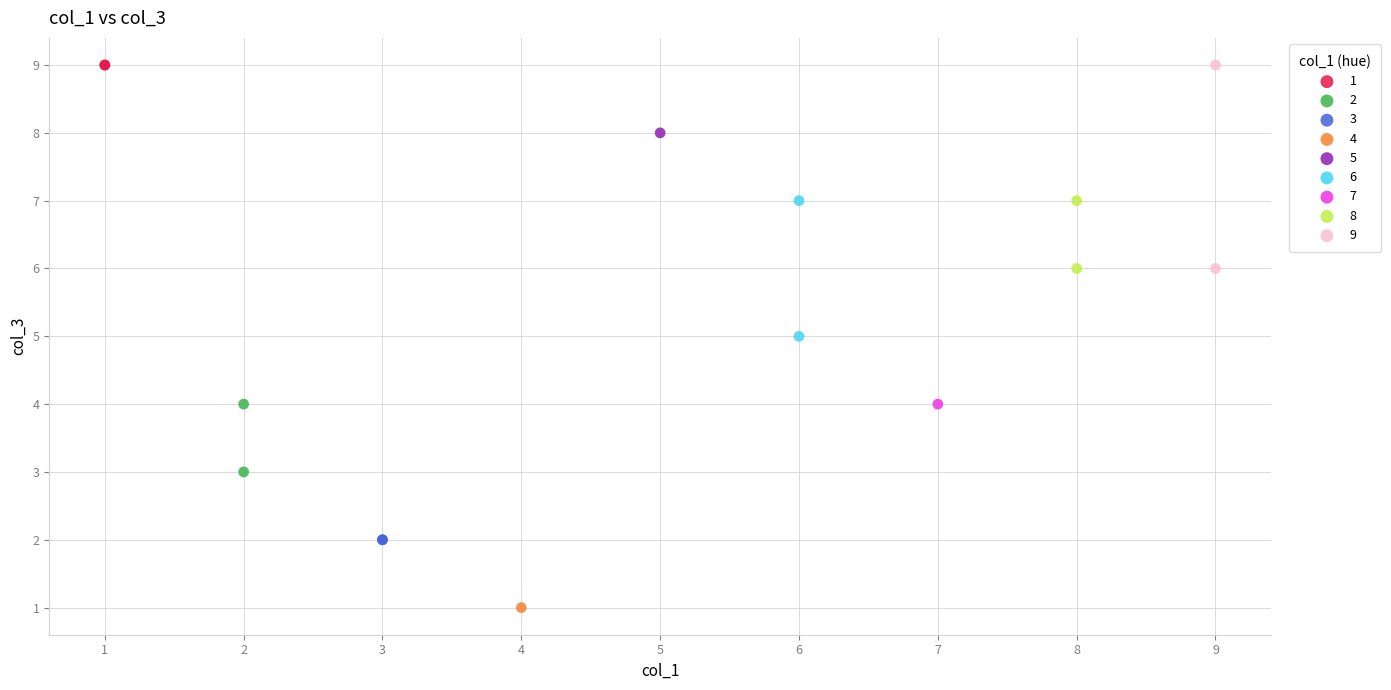

What are all the series names shown in the legend?

1, 2, 3, 4, 5, 6, 7, 8, 9